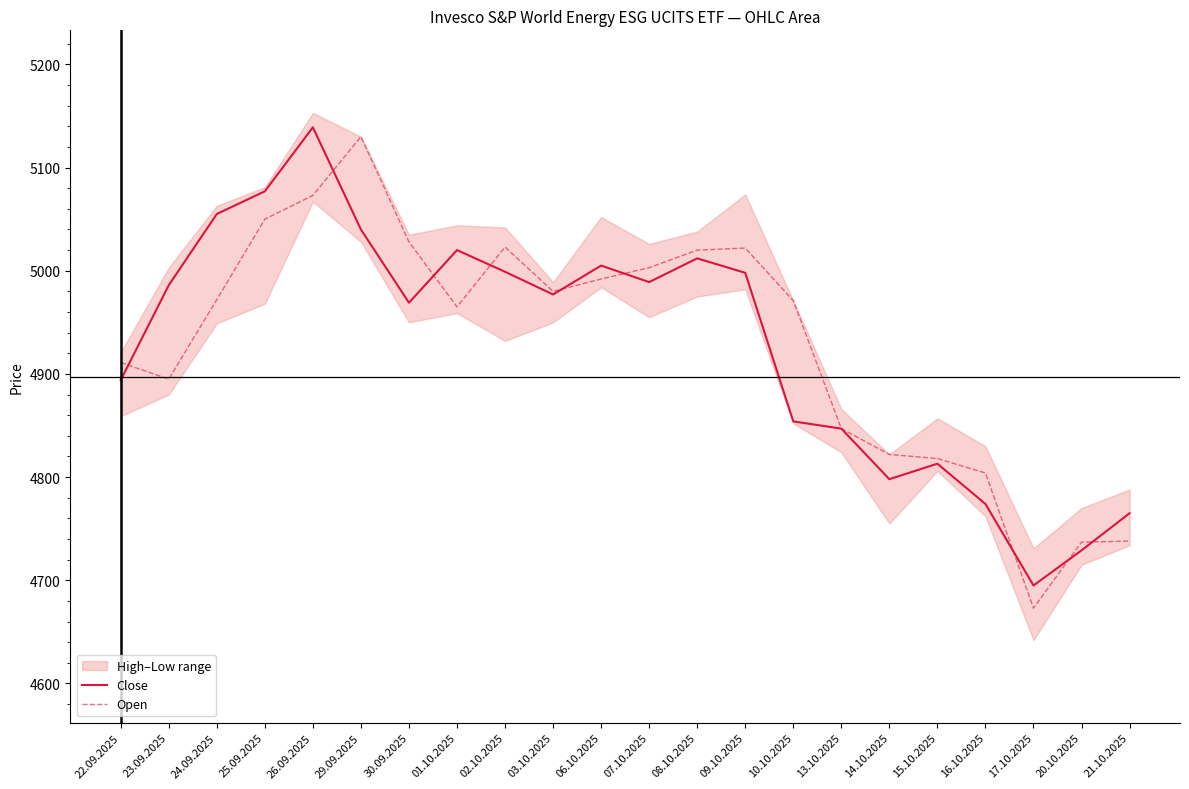

What position from the right is 09.10.2025?

9